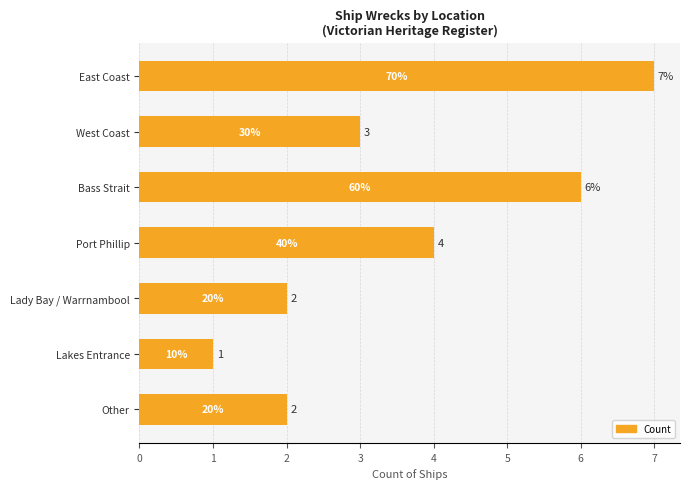

What is the smallest value displayed?

1